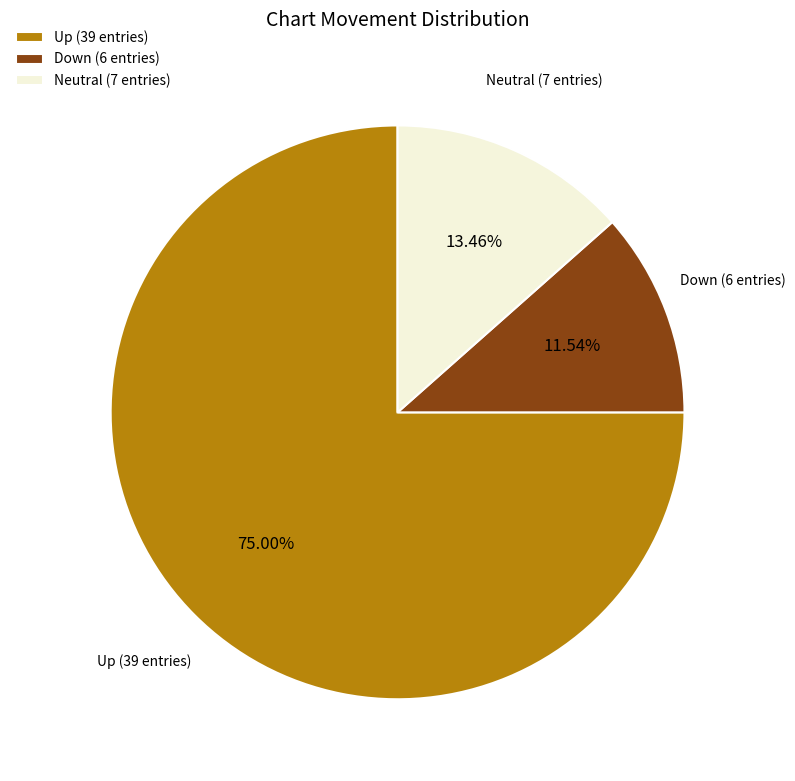

To the nearest percent, what is the difference between the largest and smallest slice percentages?

63%